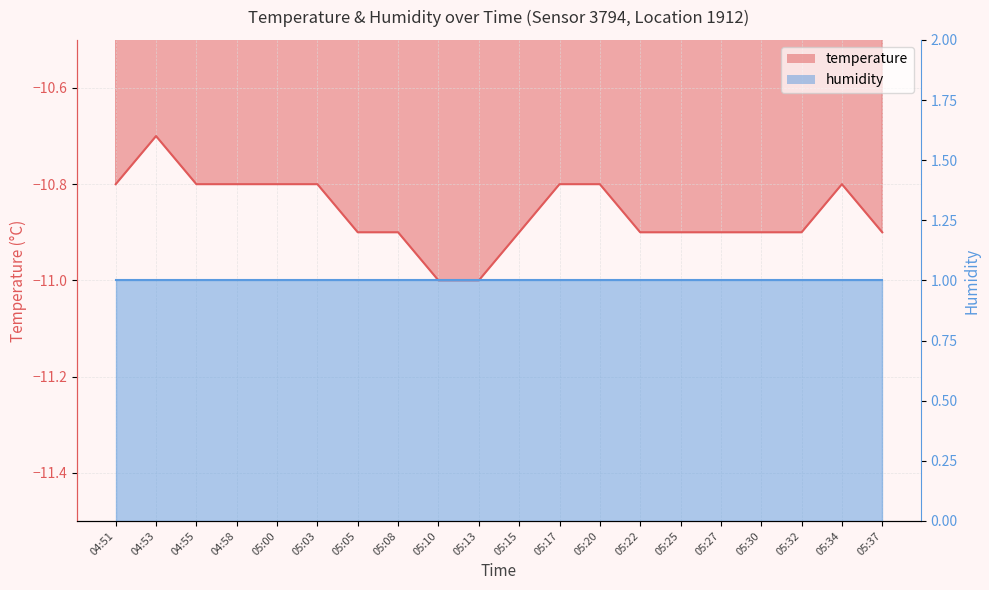

Reading right to left, what are all the values shown in this chart?

05:37=-10.9	05:34=-10.8	05:32=-10.9	05:30=-10.9	05:27=-10.9	05:25=-10.9	05:22=-10.9	05:20=-10.8	05:17=-10.8	05:15=-10.9	05:13=-11.0	05:10=-11.0	05:08=-10.9	05:05=-10.9	05:03=-10.8	05:00=-10.8	04:58=-10.8	04:55=-10.8	04:53=-10.7	04:51=-10.8